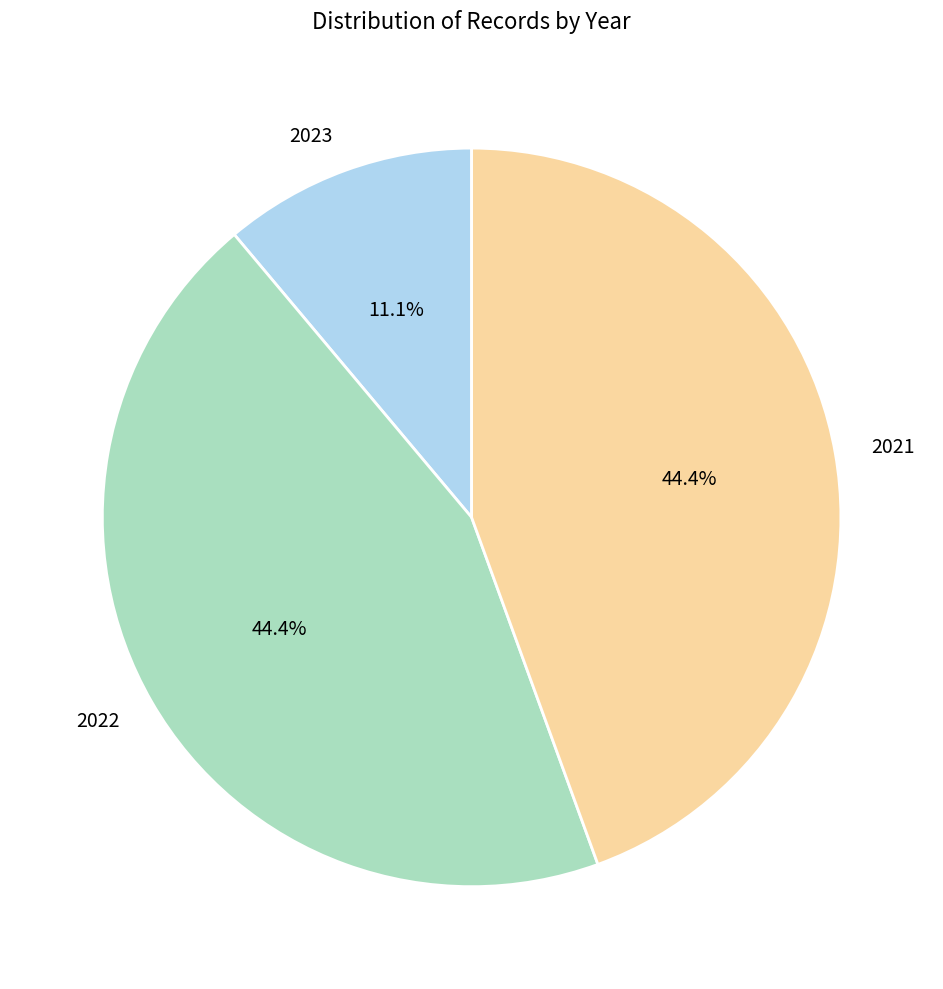

What is the total percentage of 2022 and 2023?

55.6%